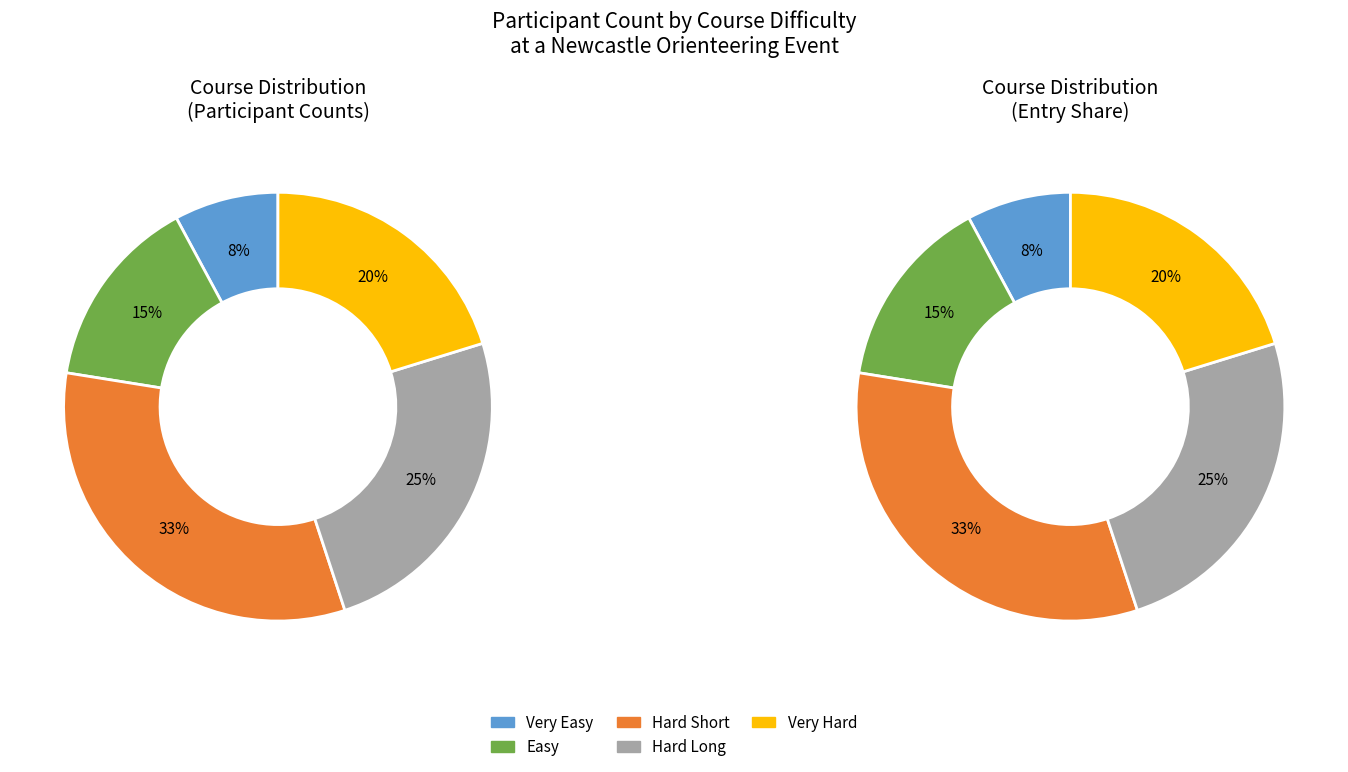

Which category has the smallest portion of the pie?

Very Easy